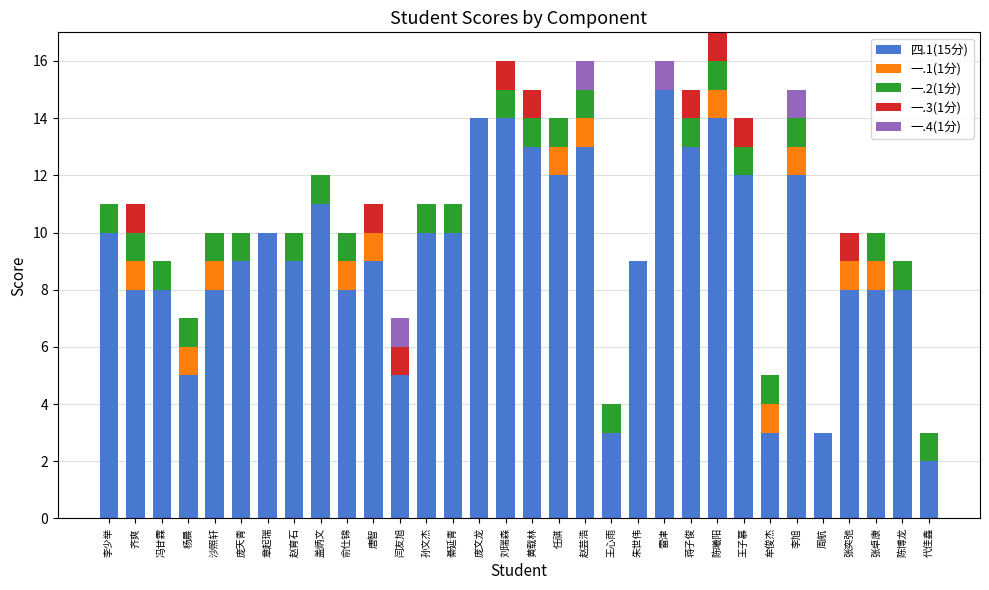

Are the bars horizontal?

No